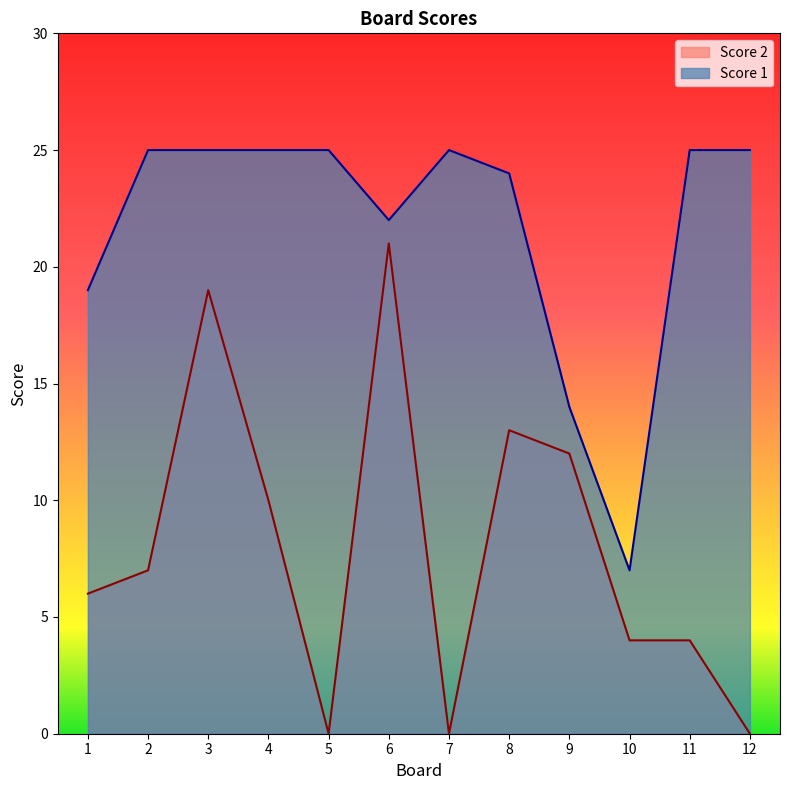

List the series in order of their overall mean, lowest first.

Score 2, Score 1